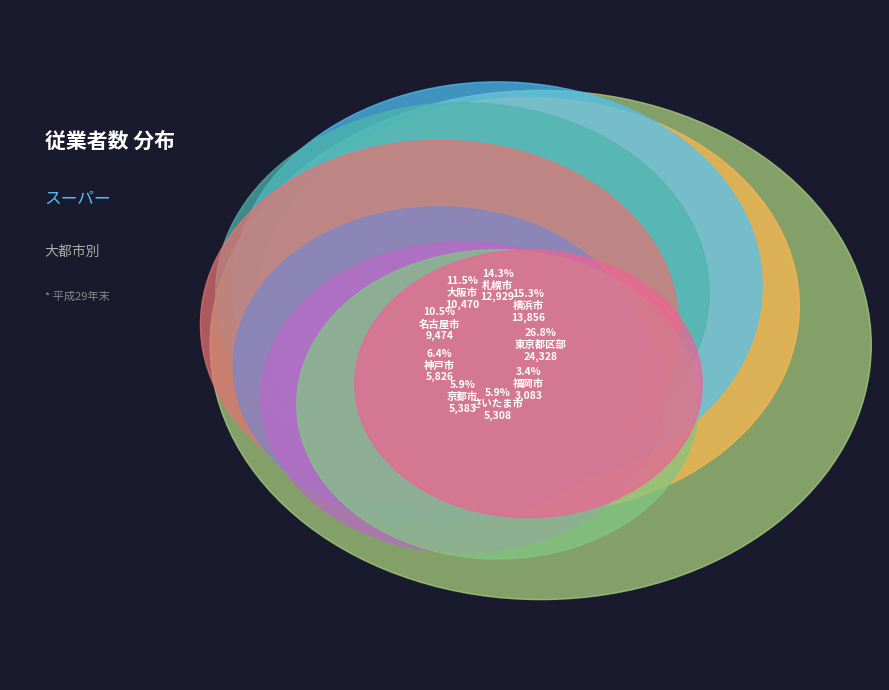

What portion of the pie excludes 東京都区部?

73.2%